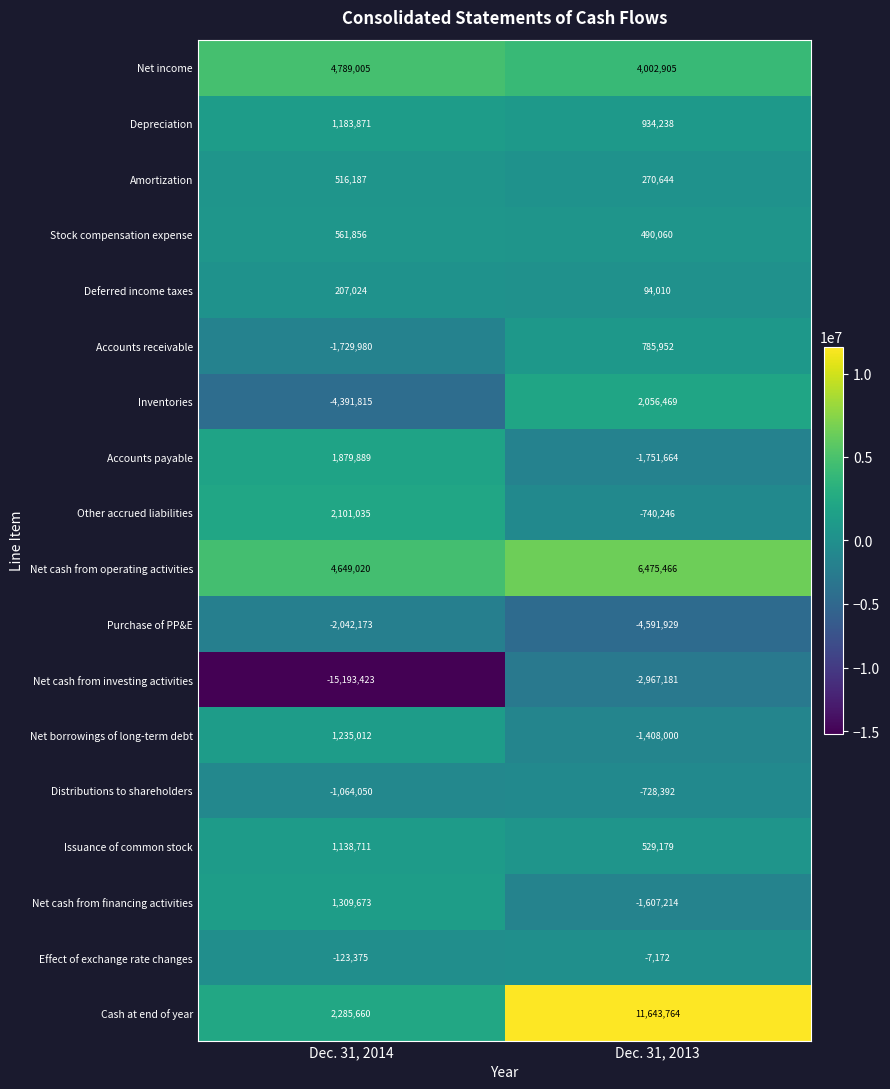

What is the minimum value for Accounts payable?

-1751664